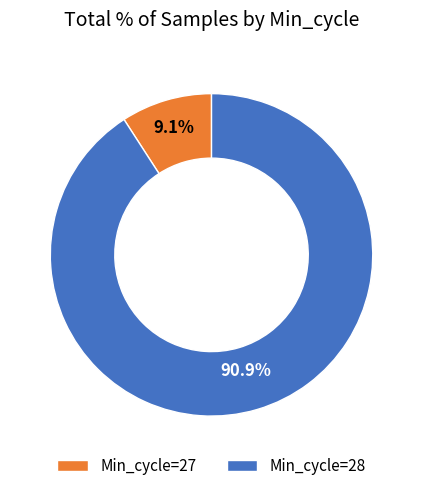

Is there any slice that represents more than half of the pie?

Yes